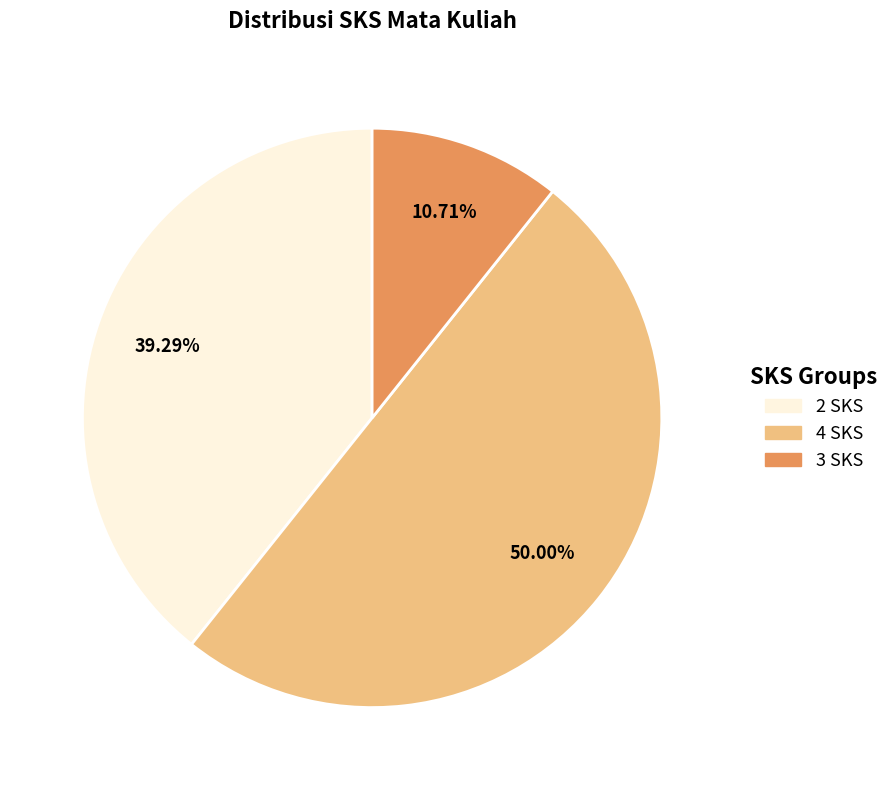

Is 2 SKS the majority of the pie?

No